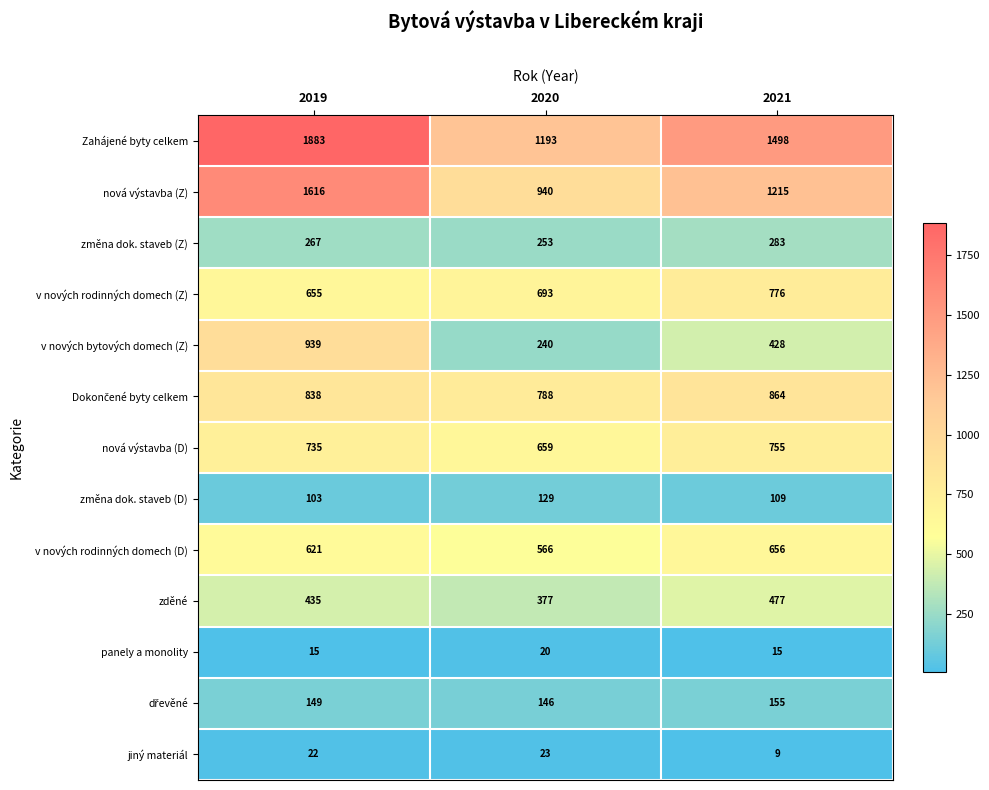

Is it true that v nových rodinných domech (Z) equals 942 at 2020?

False